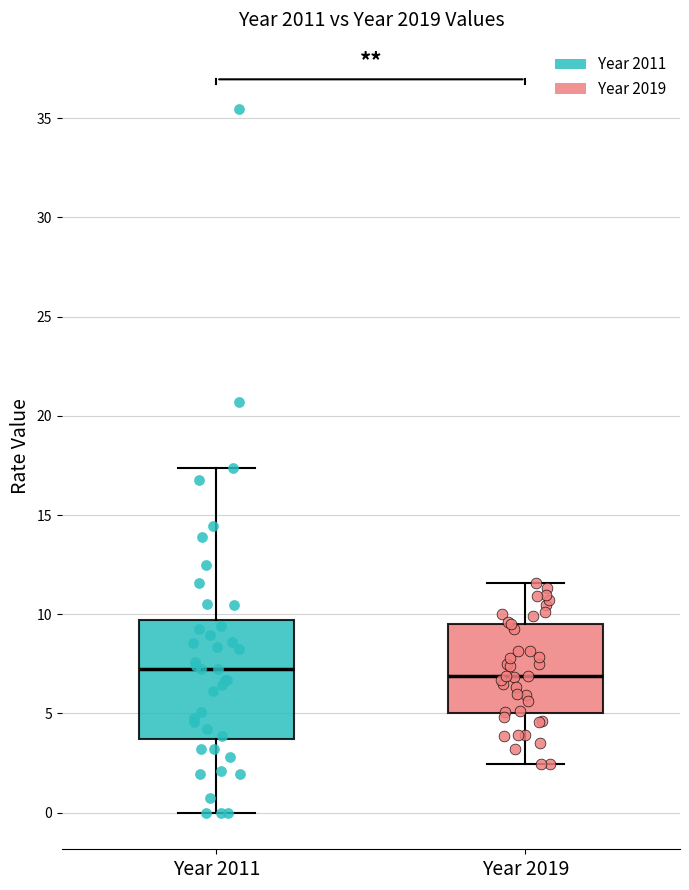

Which box is the tallest, from its lower edge to its upper edge?

Year 2011